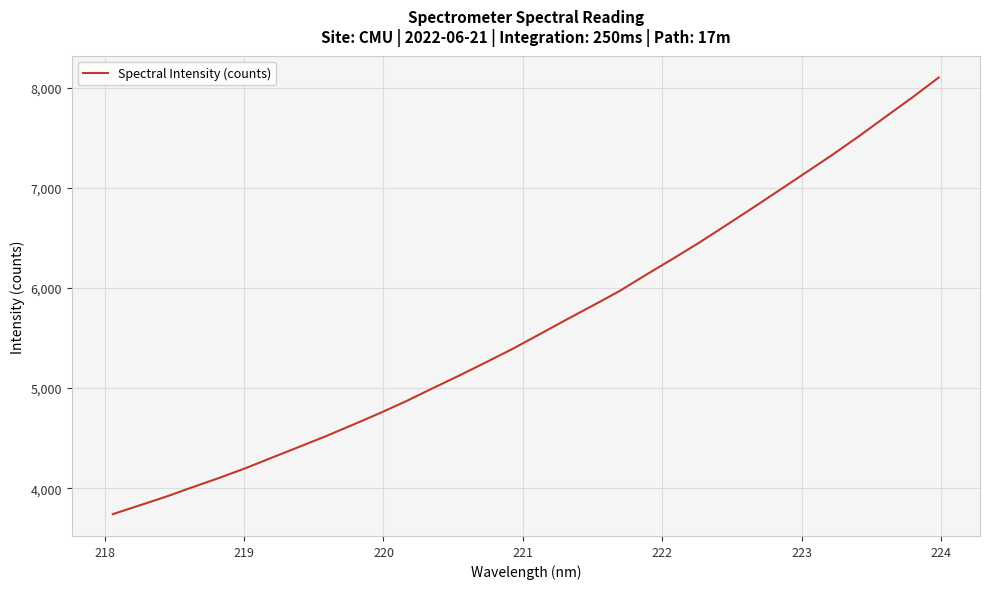

Does the chart display data point markers on the line(s)?

No